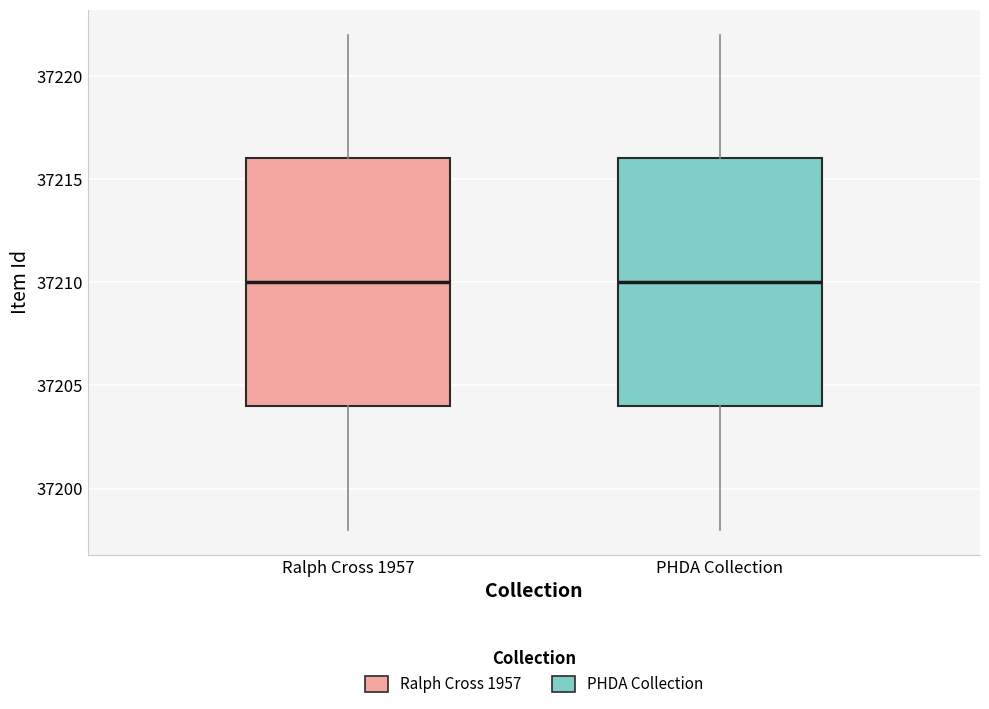

Reading left to right, read every box against the y-axis: the position of its median line, the range the box covers, and the ends of its whiskers. The values are not printed on the chart, so give them approximately, as read against the axis.

Ralph Cross 1957: median 37210, box 37204 to 37216, whiskers 37198 to 37222
PHDA Collection: median 37210, box 37204 to 37216, whiskers 37198 to 37222